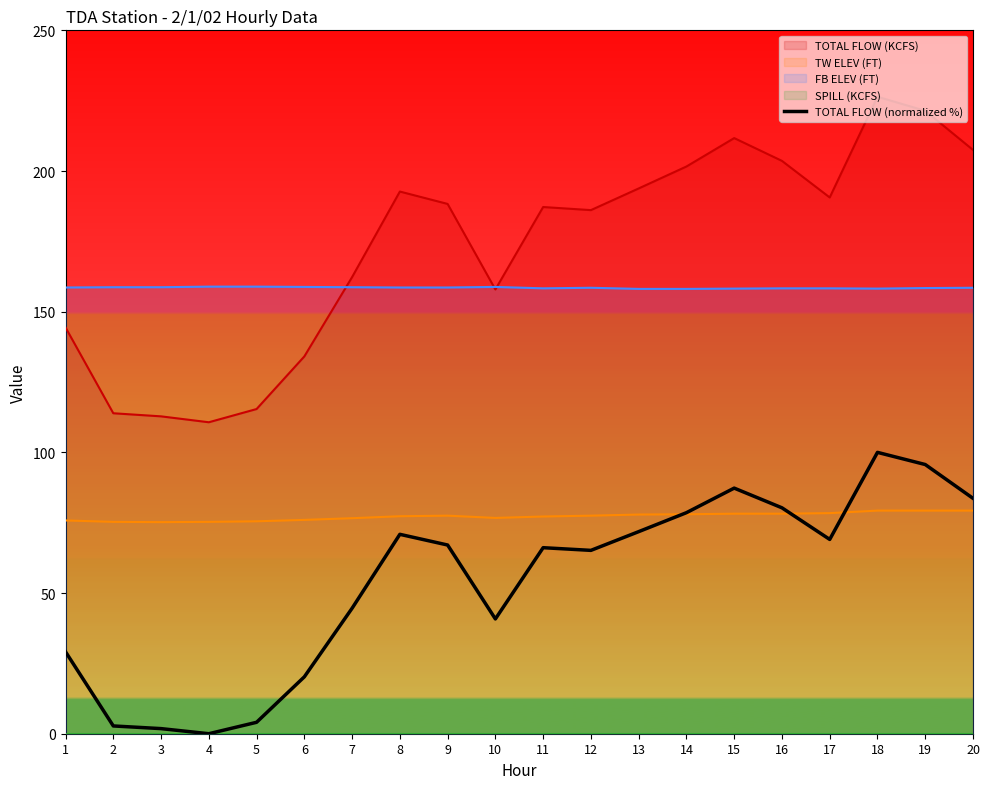

Reading left to right, what are all the values shown in this chart?

29.1	2.8	1.8	0.0	4.1	20.2	44.6	70.9	67.1	40.8	66.1	65.2	71.8	78.6	87.3	80.3	69.1	100.0	95.7	83.7